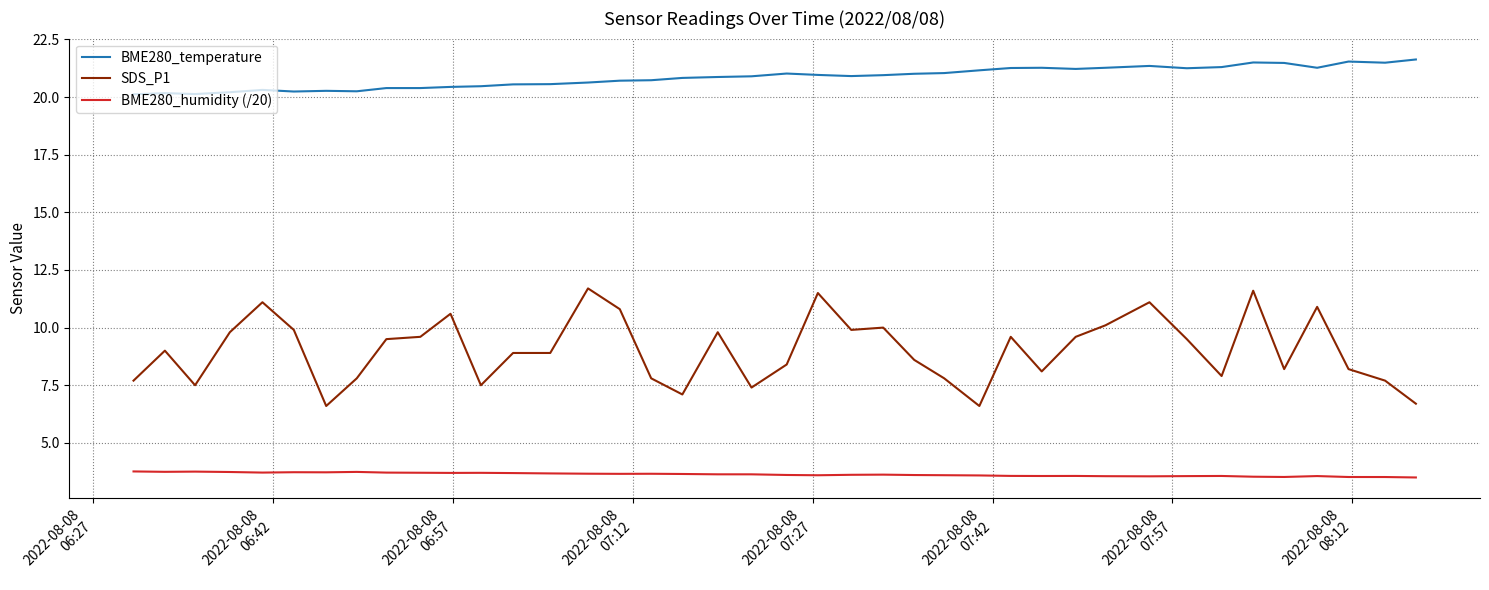

List the series in order of their overall mean, highest first.

BME280_temperature, SDS_P1, BME280_humidity (/20)